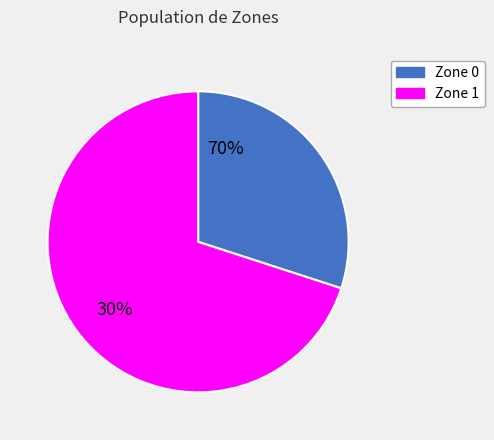

What is the majority slice?

Zone 1